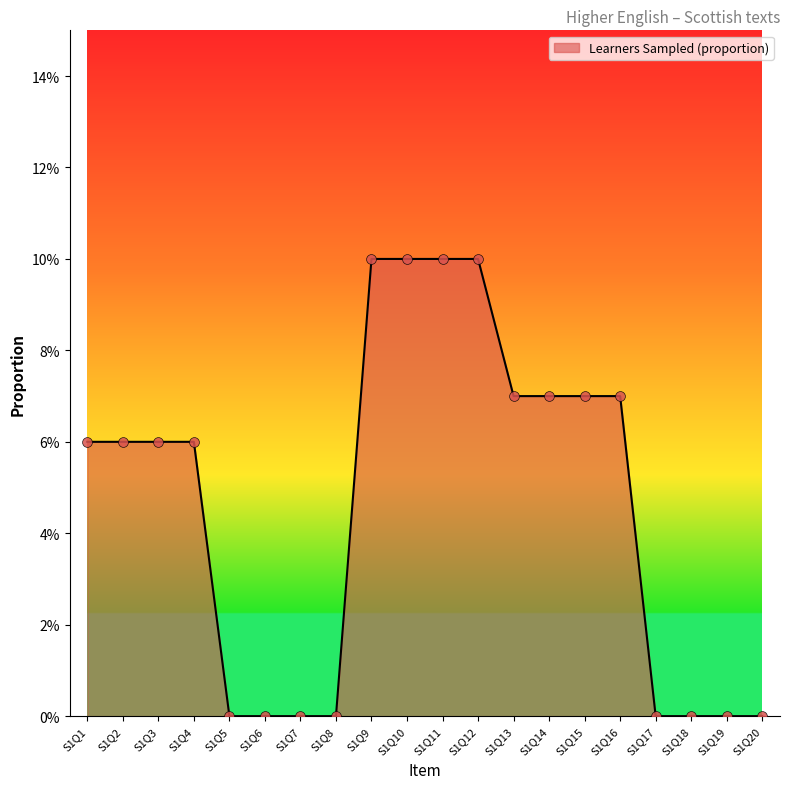

What is the change in value from S1Q8 to S1Q13?

+0.1